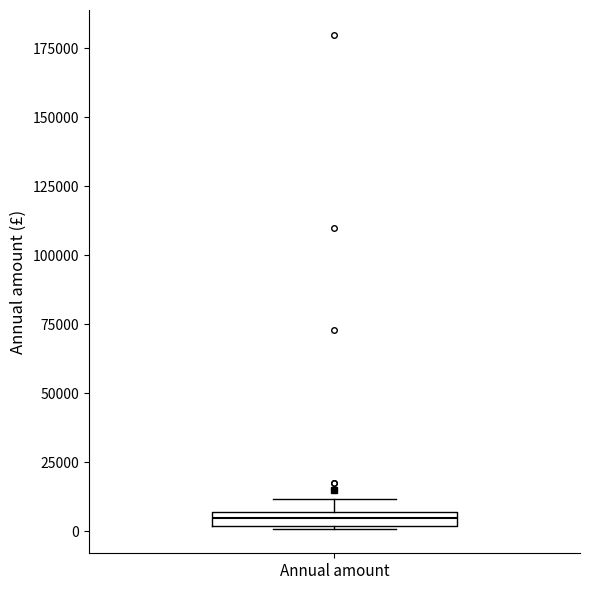

Where is the lower edge of the box for Annual amount on the y-axis? The values are not printed on the chart, so give them approximately, as read against the axis.

0